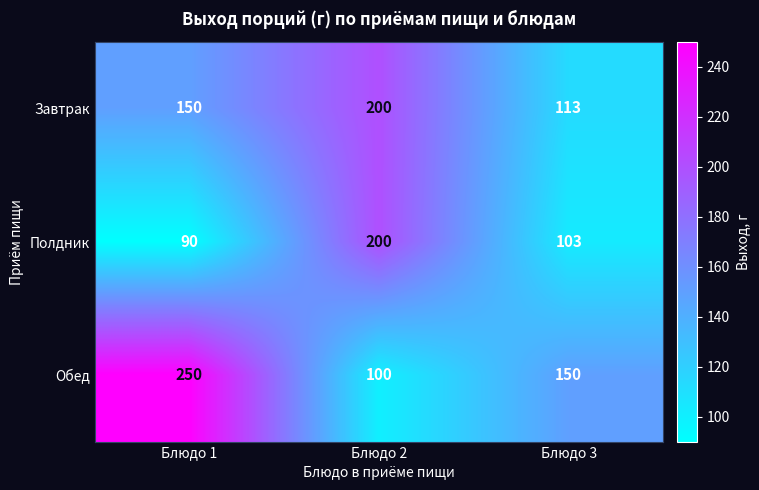

At which category is the sum across all series the highest?

Блюдо 2